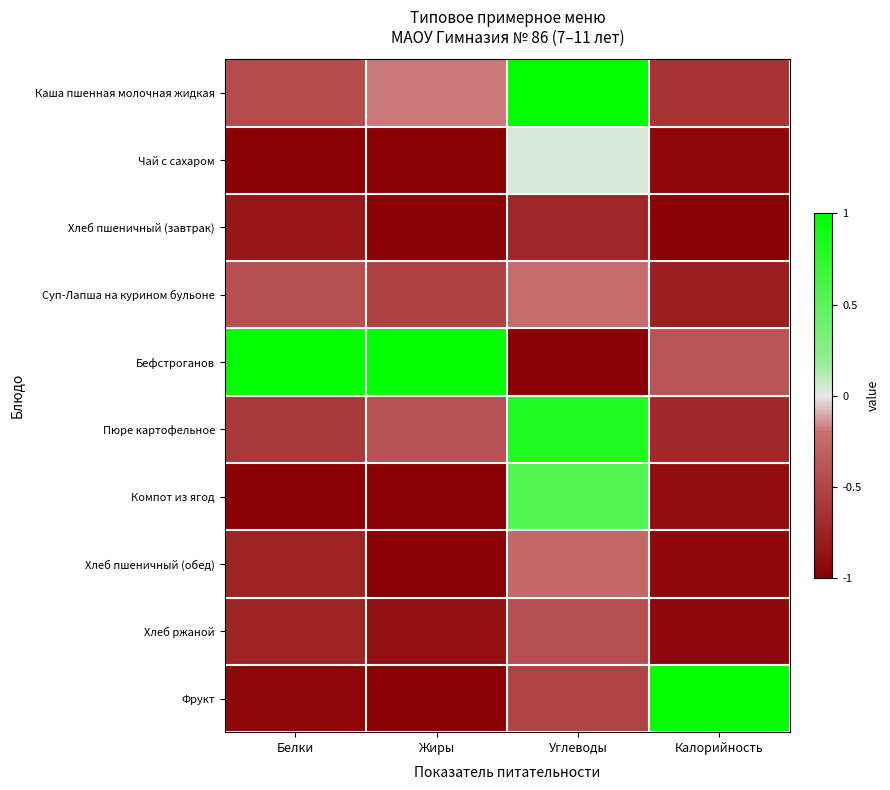

At how many categories does at least one series exceed 0?

4